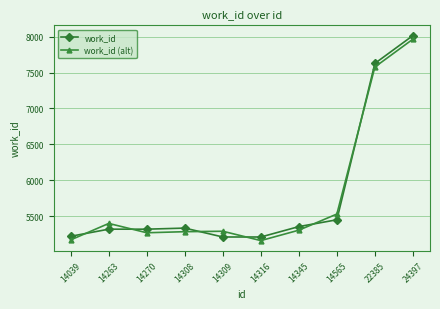

What value does the work_id series have at 14316, to the nearest 10?

5210